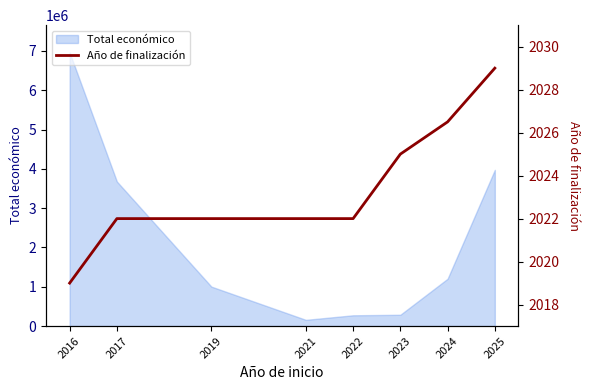

The value of Total económico at 2024 is 435947. True or false?

False